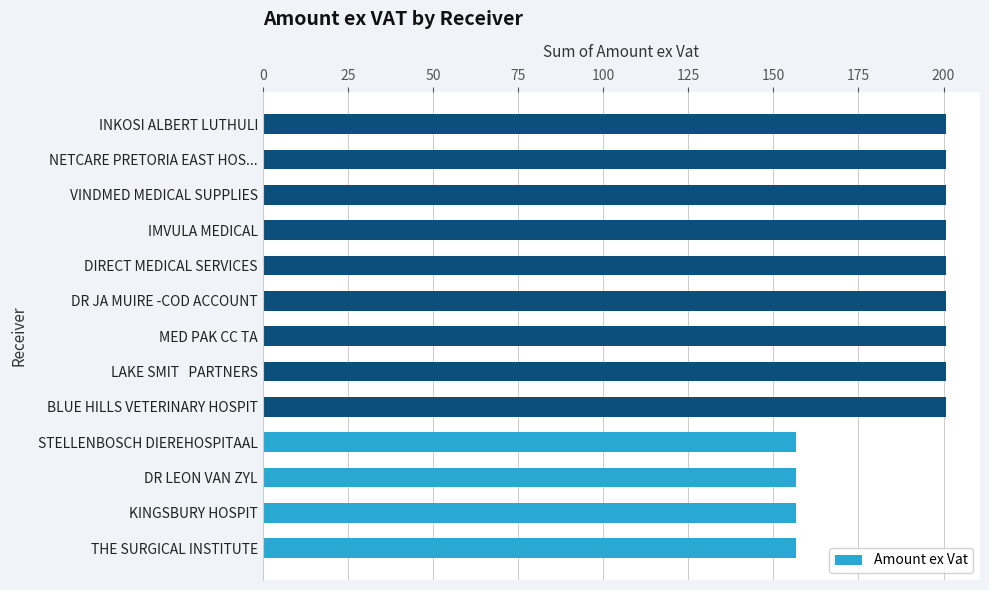

Is it true that the value at INKOSI ALBERT LUTHULI is 50.1?

False